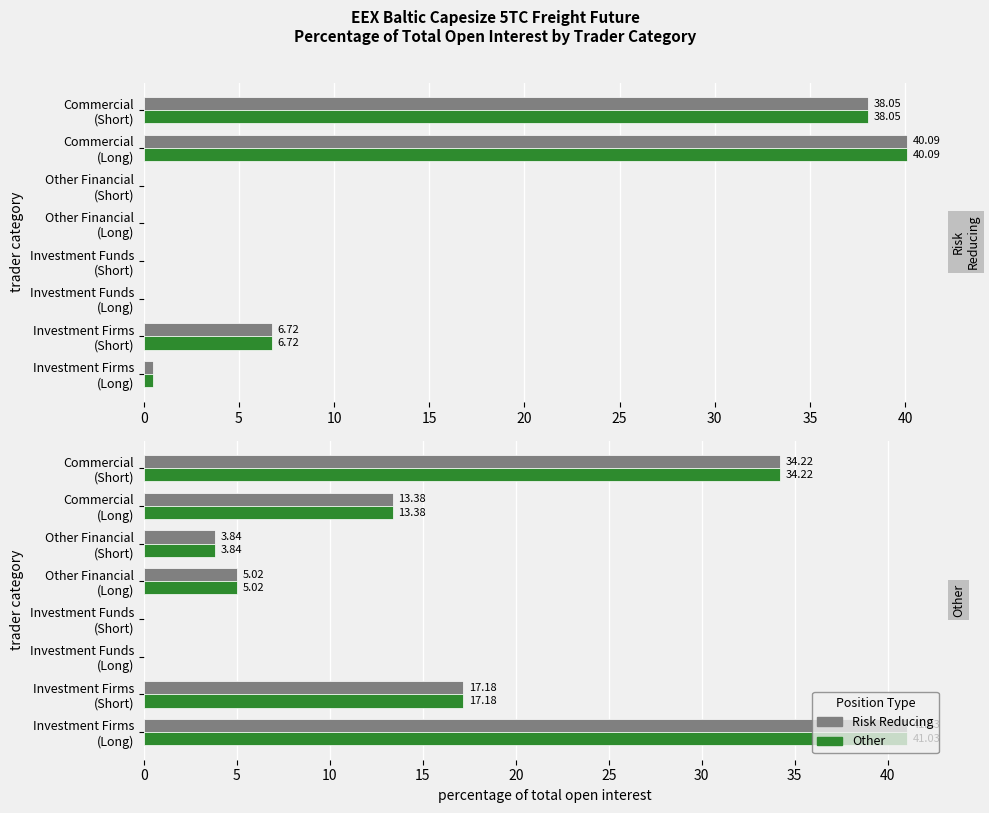

Which series has the largest total across all categories?

Risk Reducing